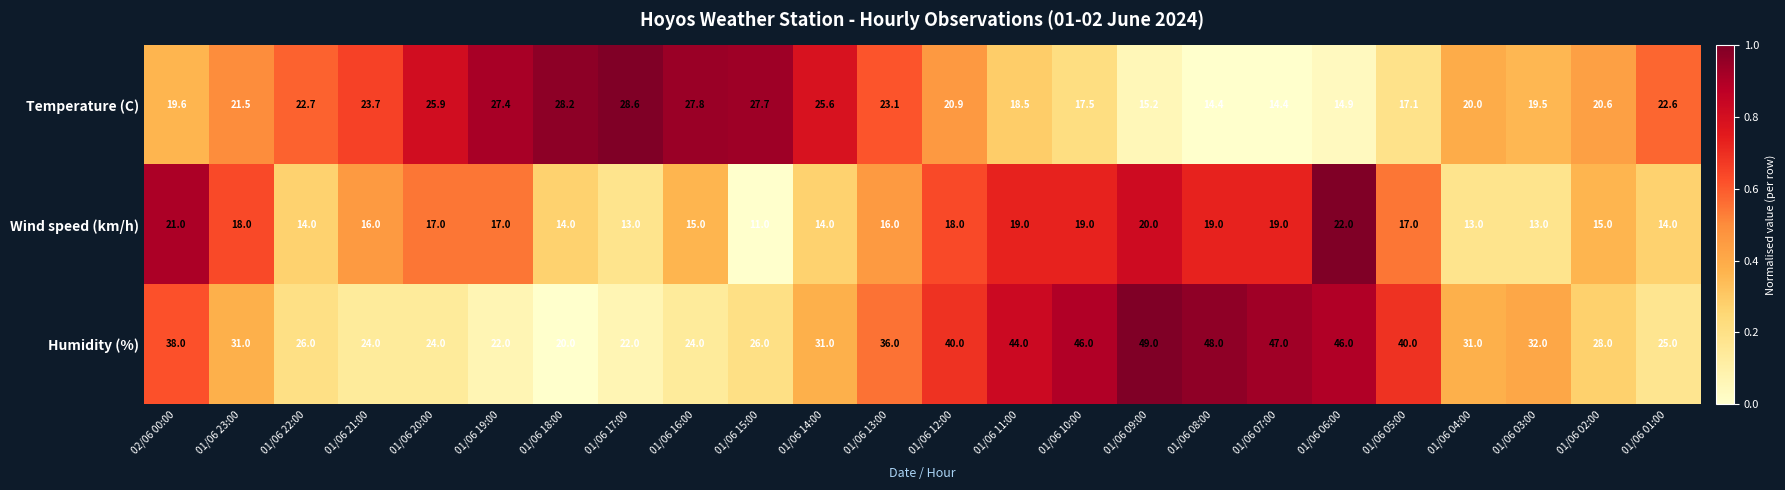

What is the difference between the maximum and minimum values in the Wind speed (km/h) series?

11.0